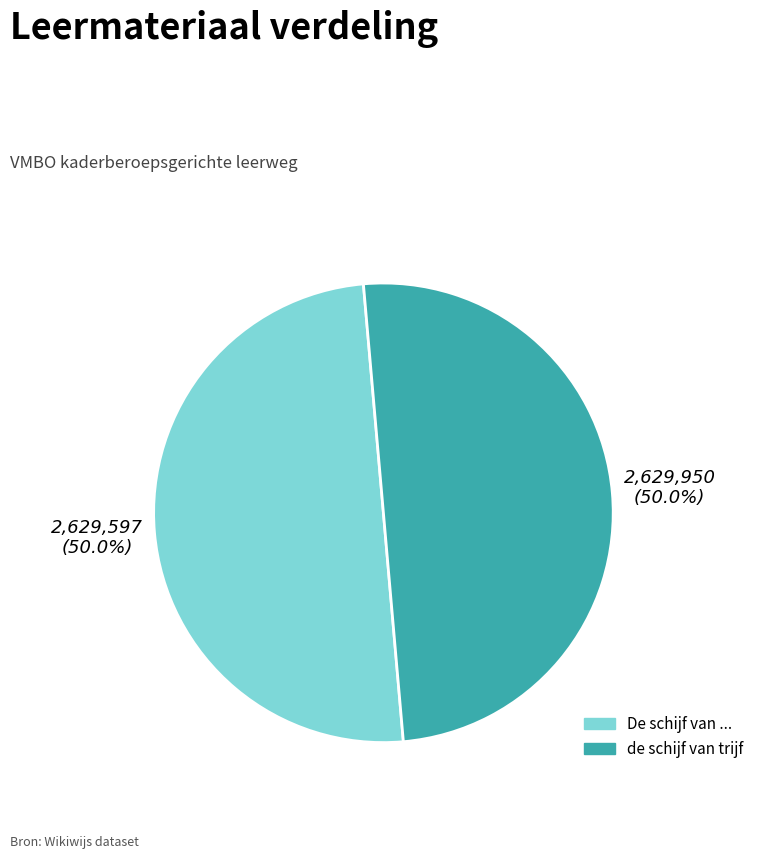

What percentage is NOT represented by de schijf van trijf?

50.0%